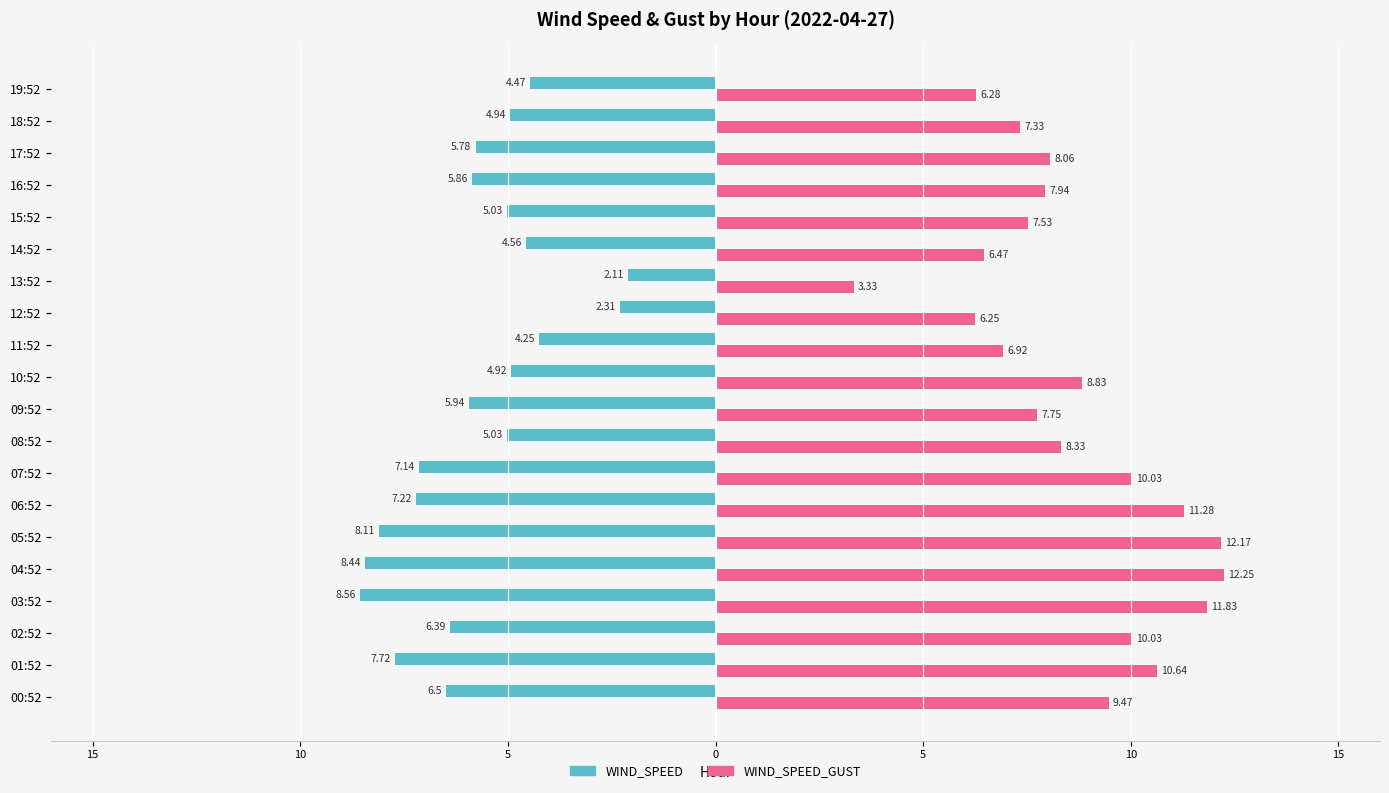

What is the greatest value displayed?

12.2